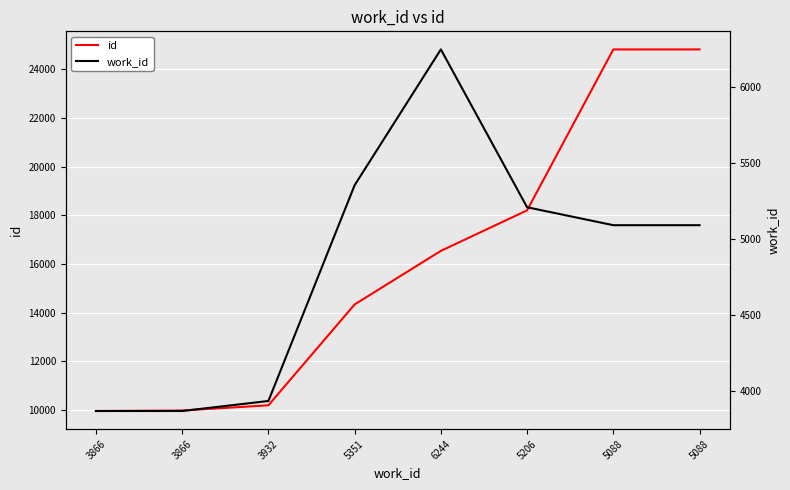

How many distinct data groups are displayed?

2